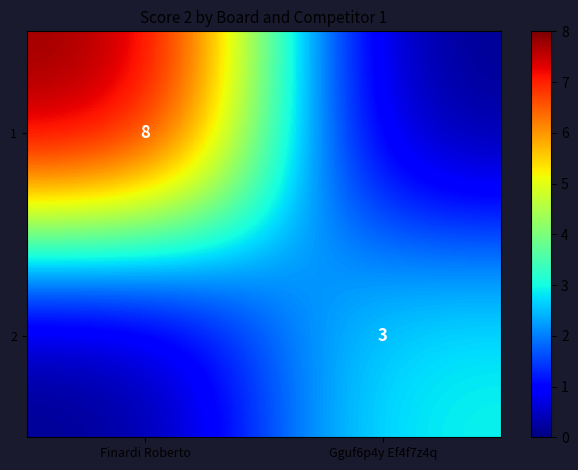

What is the spread (max minus min) of values at Finardi Roberto?

8